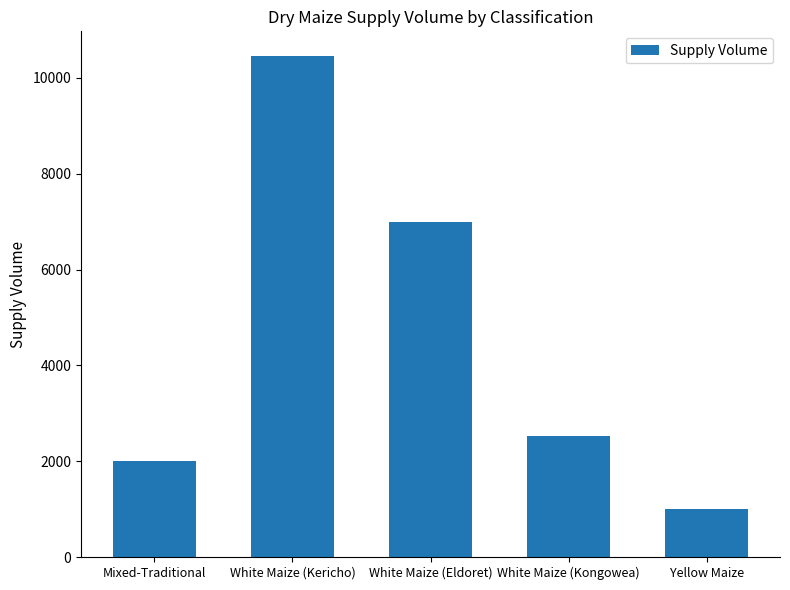

Rank the categories by value from lowest to highest.

Yellow Maize, Mixed-Traditional, White Maize (Kongowea), White Maize (Eldoret), White Maize (Kericho)